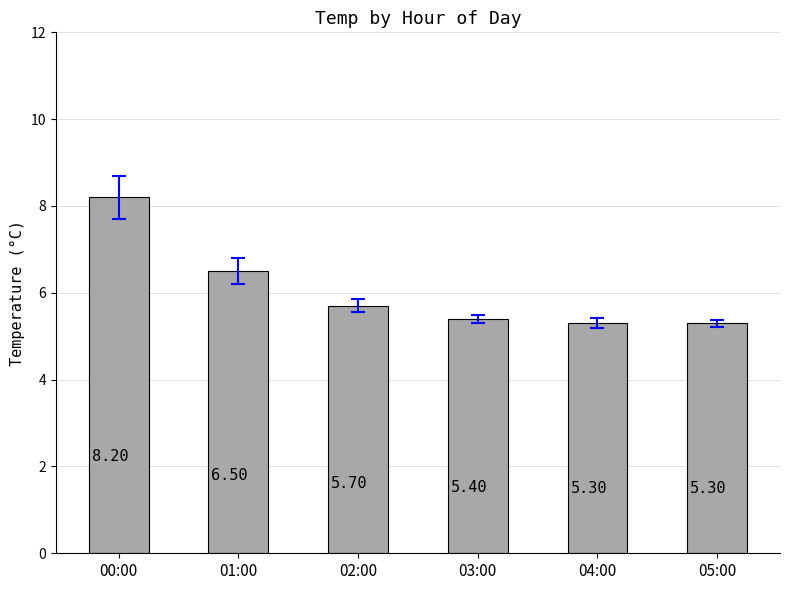

The chart shows a value of 6.5 at 01:00. True or false?

True